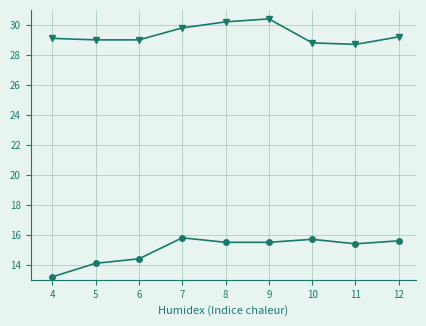

Count the number of categories in the chart.

9